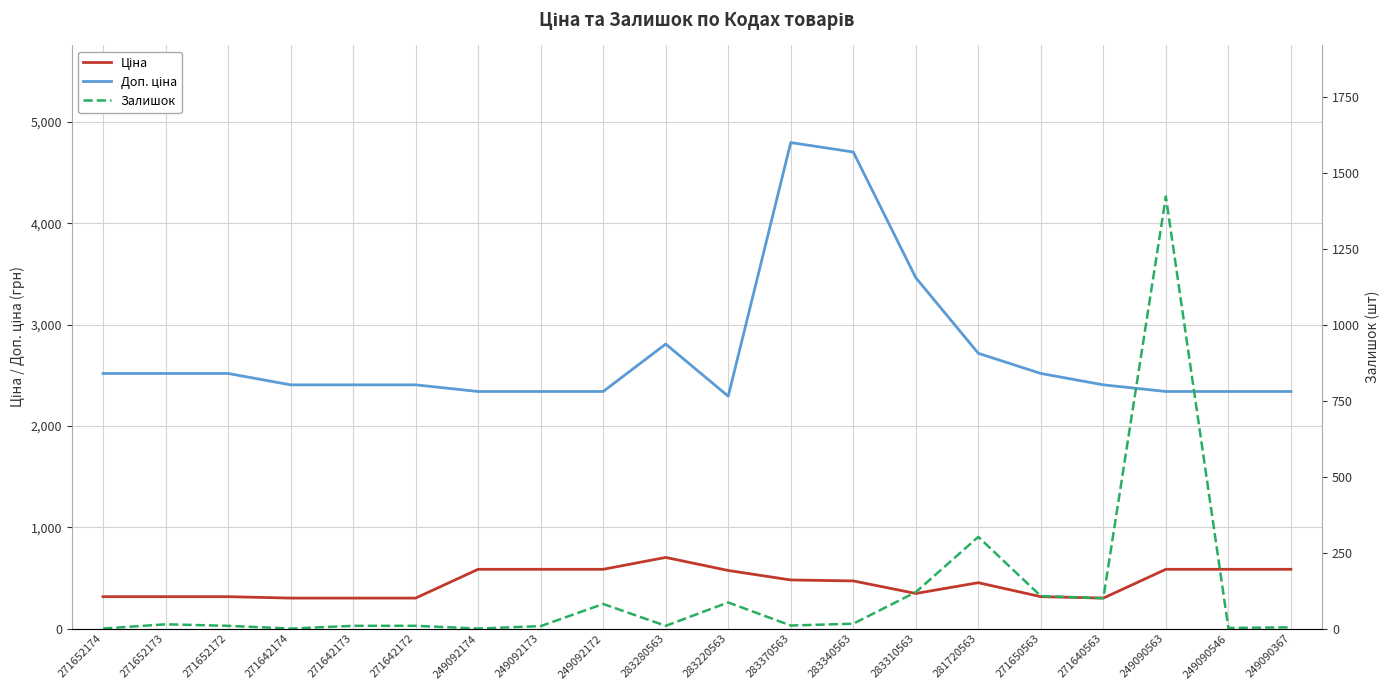

True or false: Доп. ціна and Ціна intersect in this chart.

False